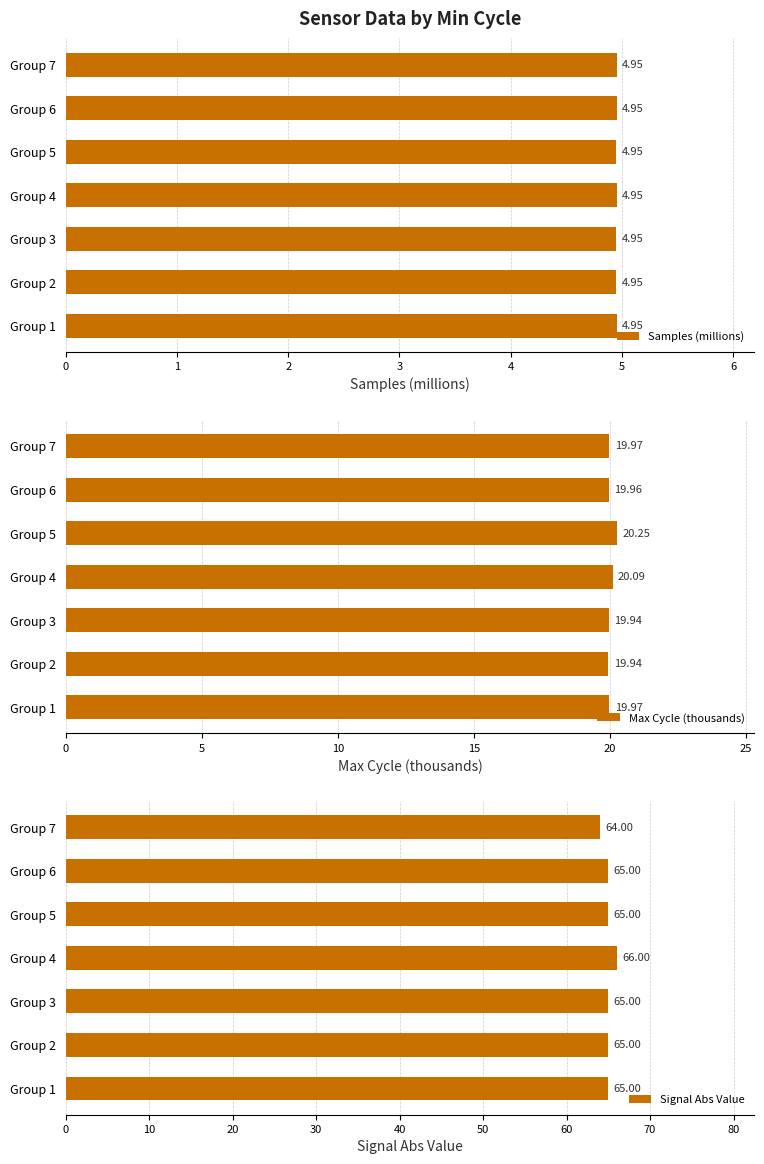

What is the sum of all Samples (millions) values?

34.7